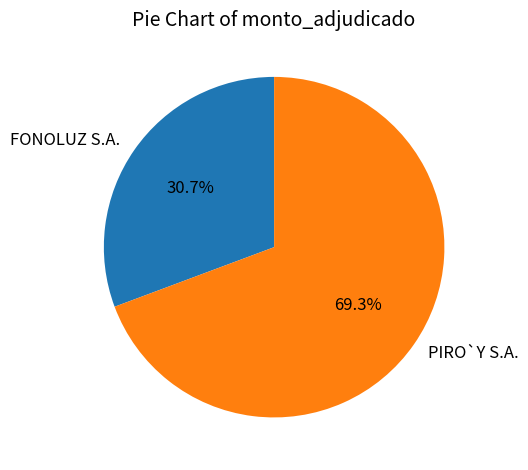

Rank the categories by value from lowest to highest.

FONOLUZ S.A., PIRO`Y S.A.